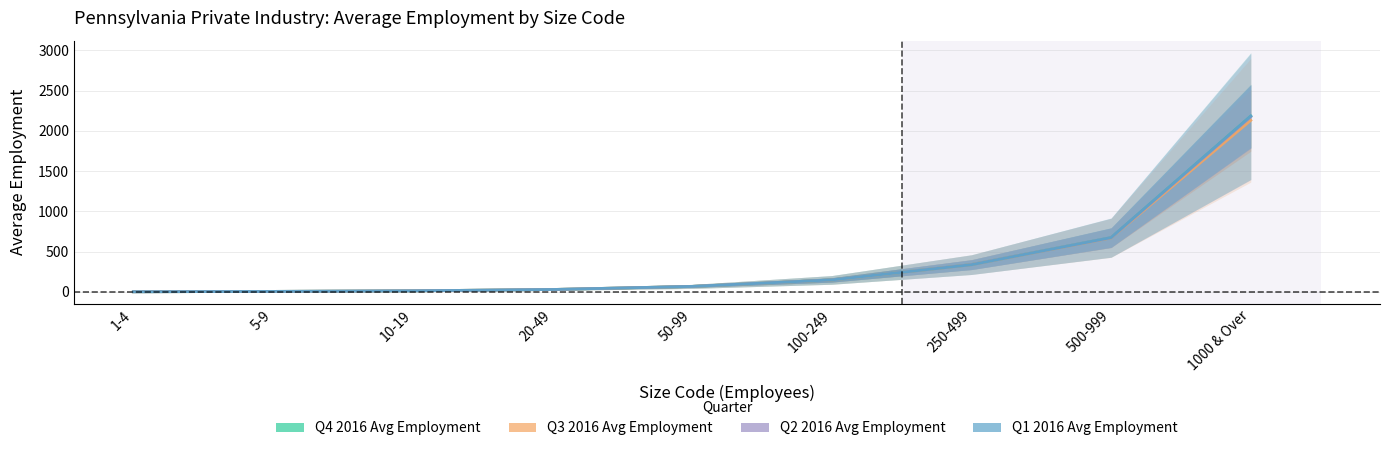

How many values in the Q2 2016 Avg Employment series are below 68?

4